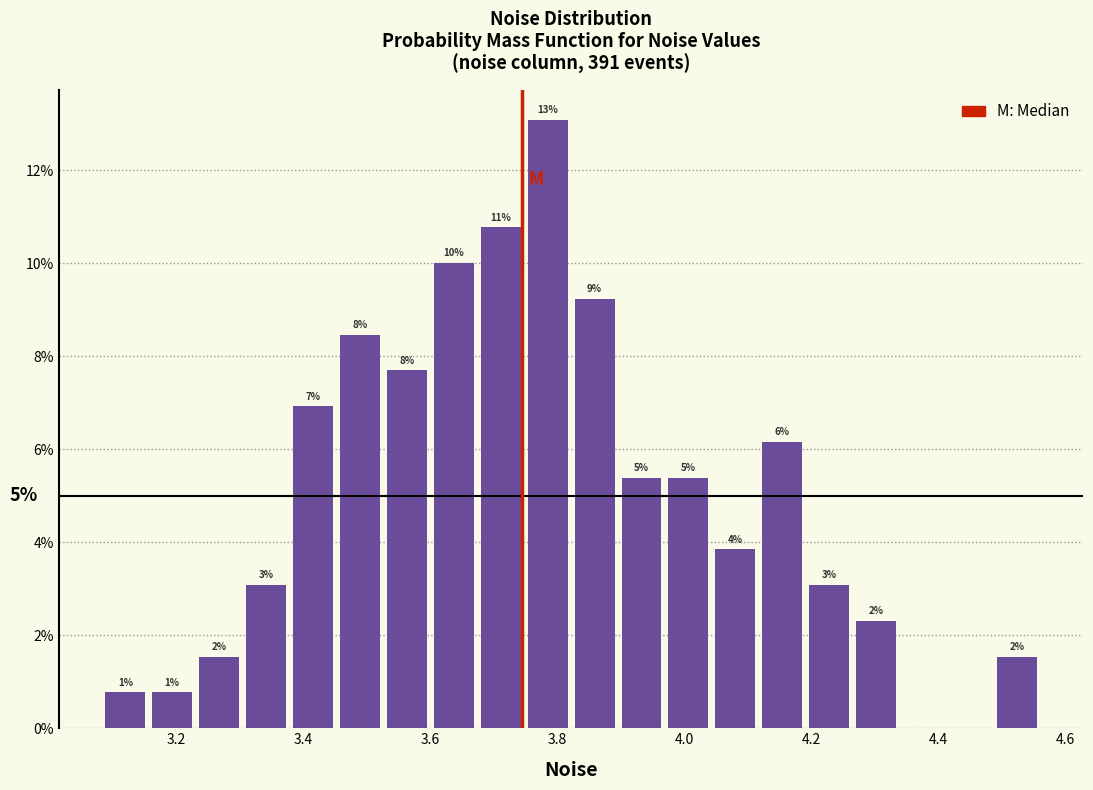

Around what value on the x-axis is the tallest bar? Give the approximate position of its centre, as read against the axis.

3.78